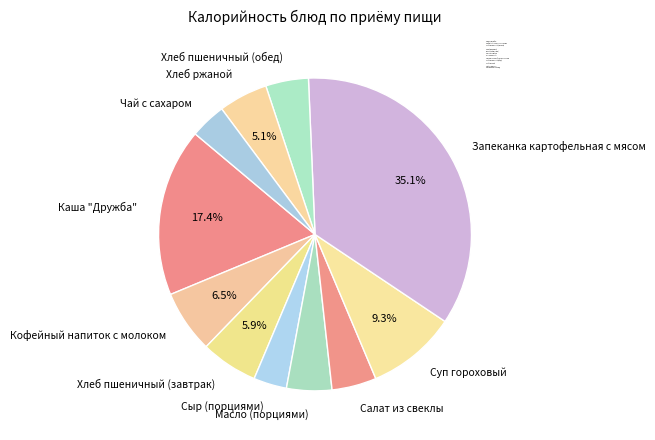

To the nearest percent, what is the combined percentage of Чай с сахаром and Кофейный напиток с молоком?

10%